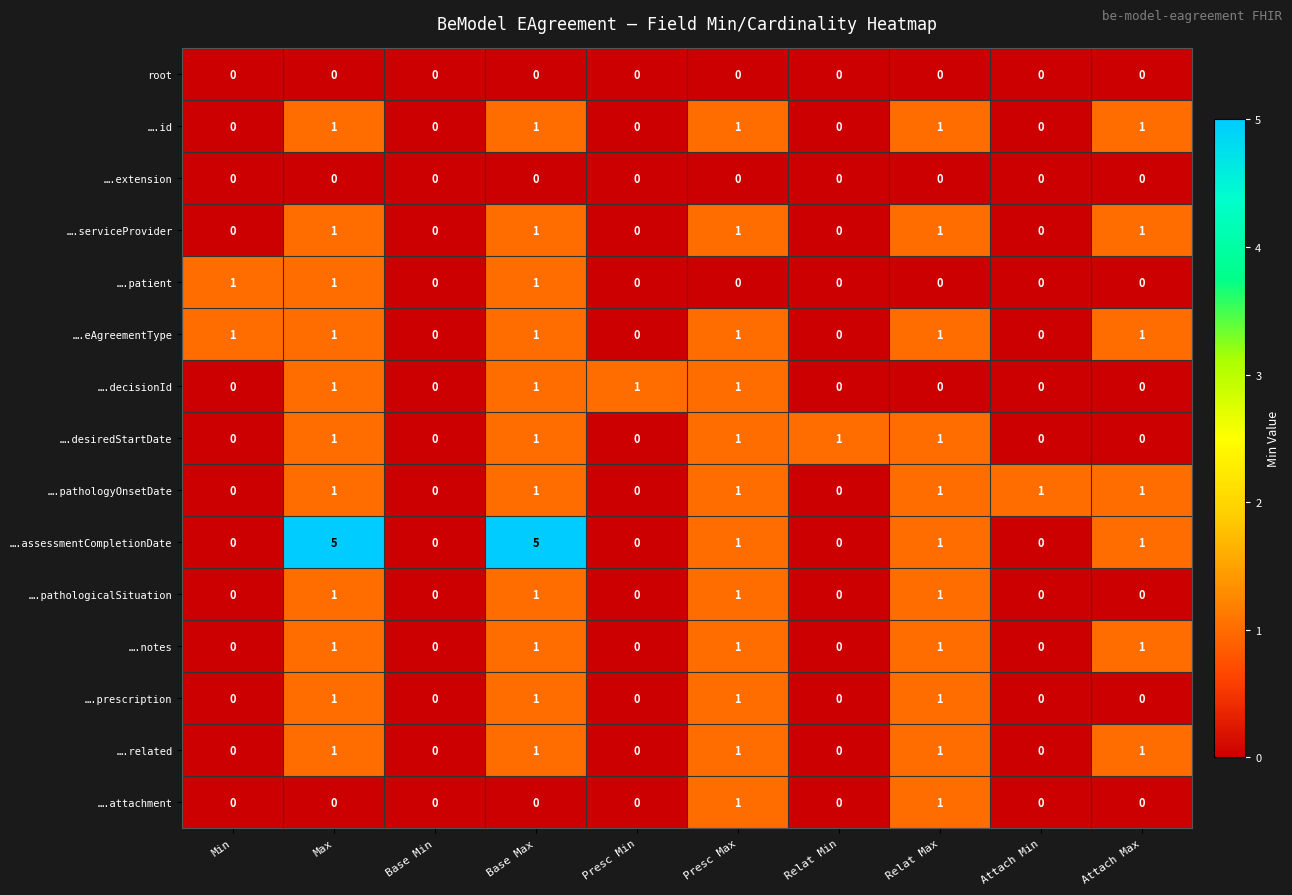

What is the total value across all series at Attach Max?

7